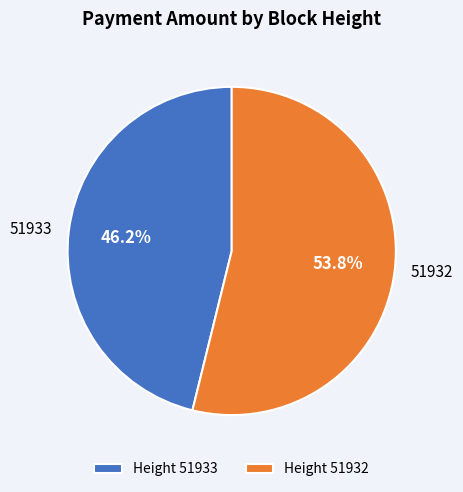

Approximately how many times larger is the value at Height 51933 compared to Height 51932?

0.9